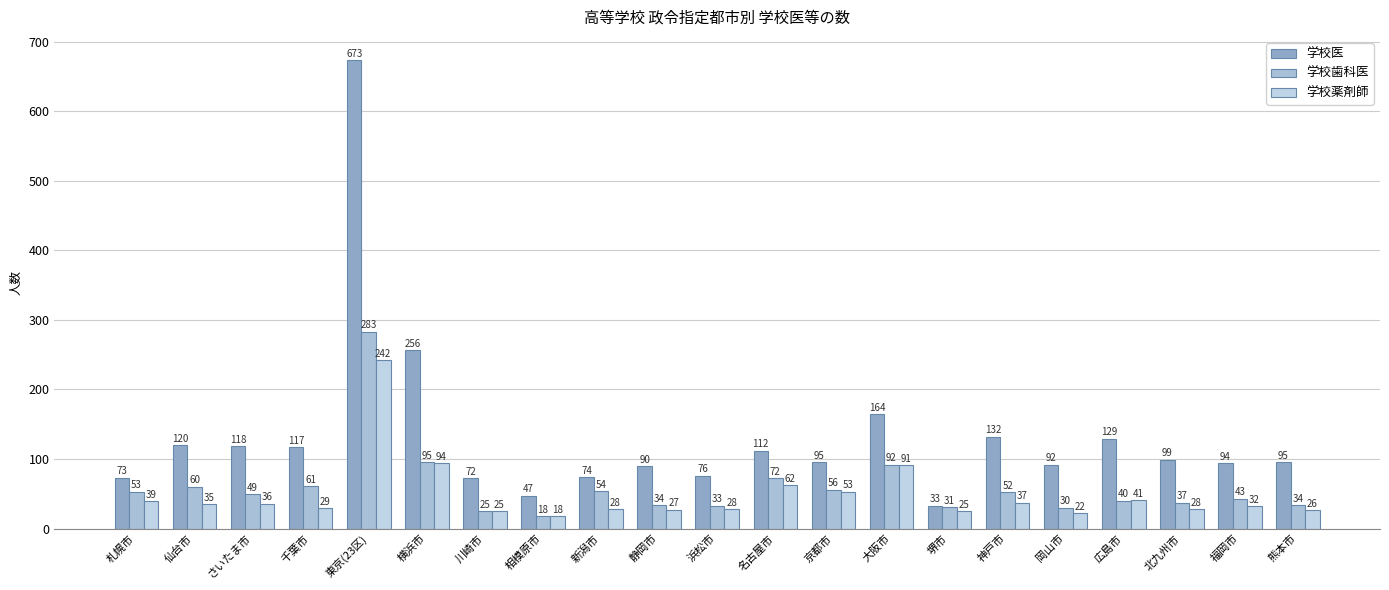

What is the label of the 16th bar from the right?

横浜市